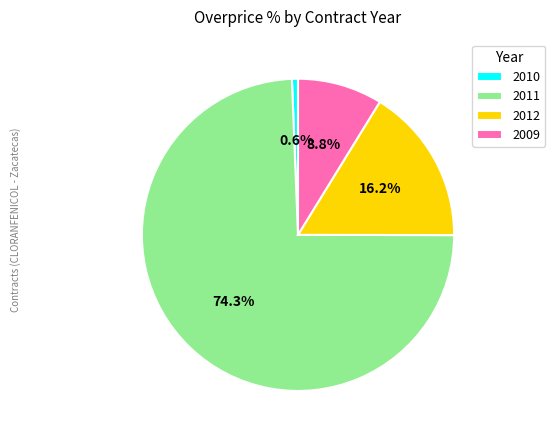

Is the sum of 2010 and 2011 greater than half?

Yes